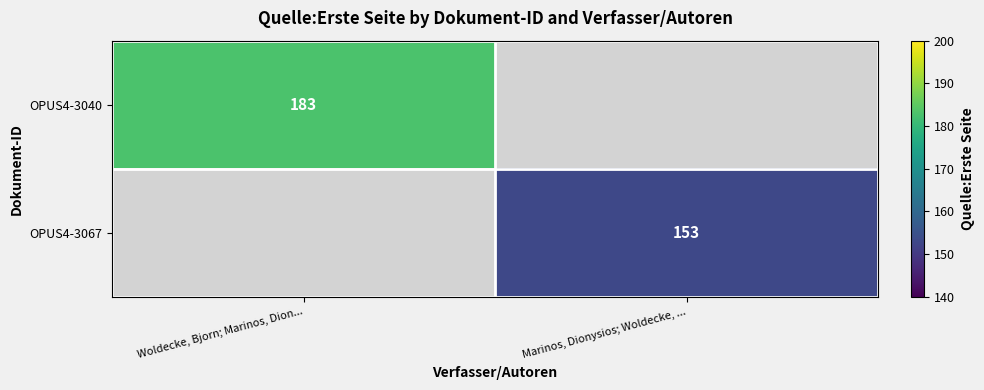

The OPUS4-3040 series shows 271 at Woldecke, Bjorn; Marinos, Dion.... True or false?

False